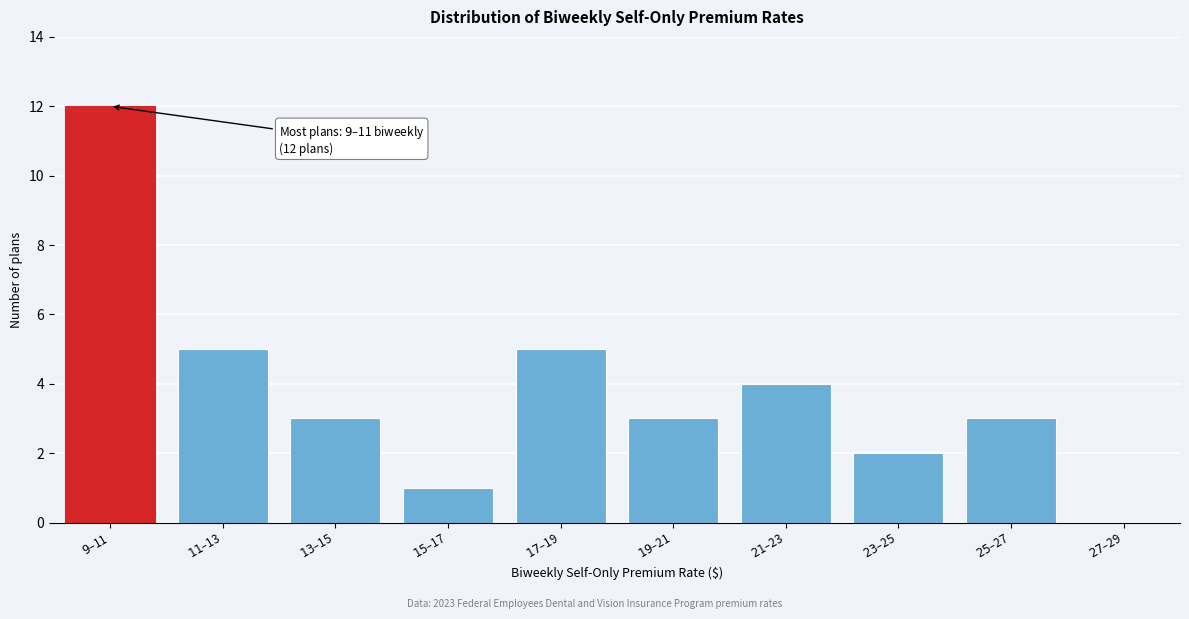

What is the sum of all values?

38